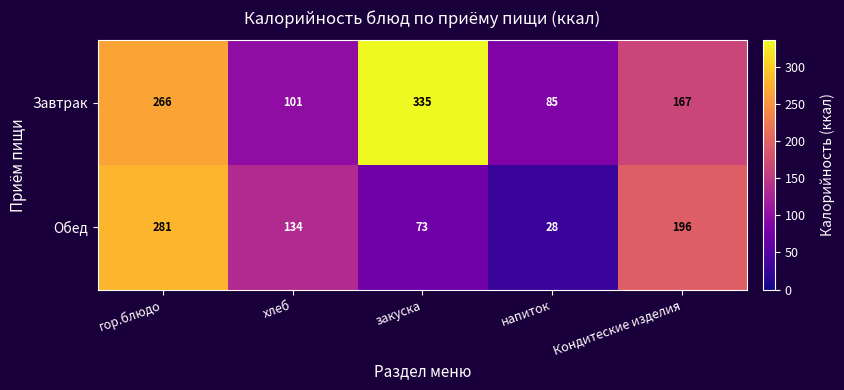

At напиток, list the series in order from largest to smallest.

Завтрак, Обед